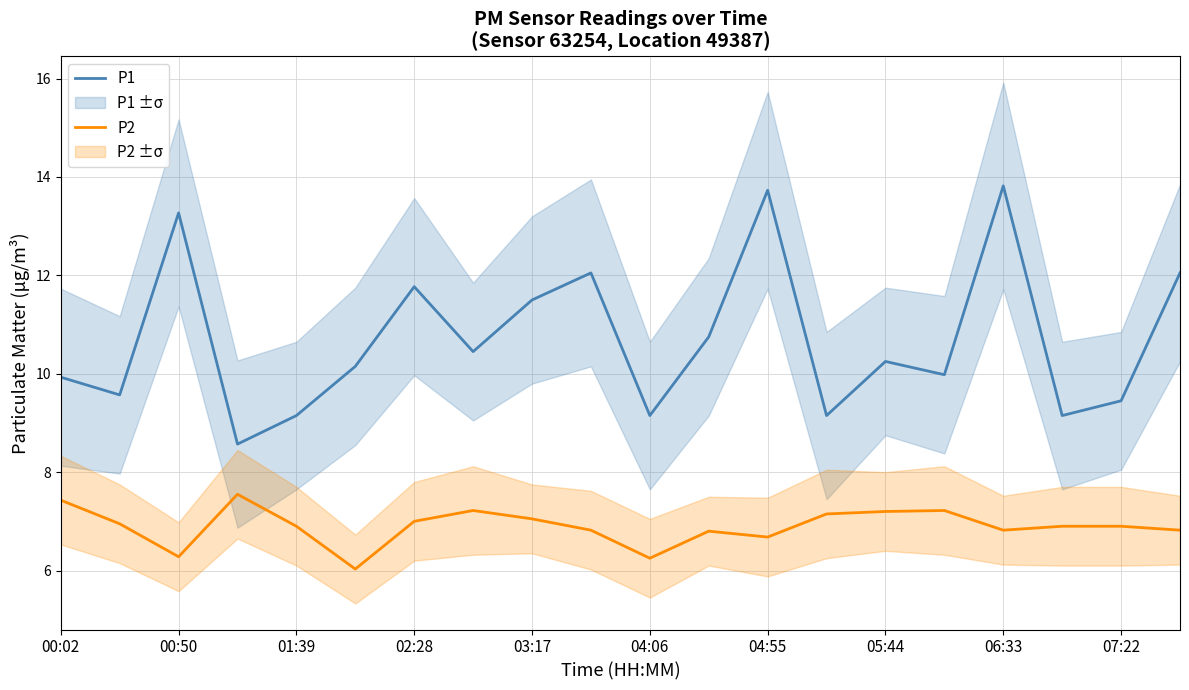

True or false: P1 and P2 intersect in this chart.

False